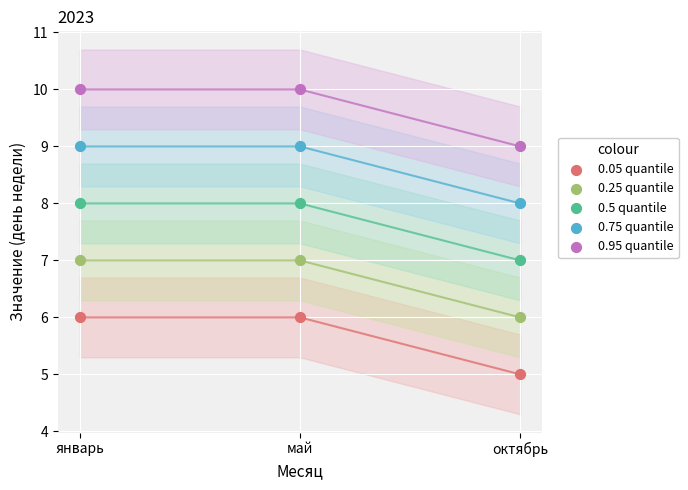

Which series contains the lowest Y value?

0.05 quantile